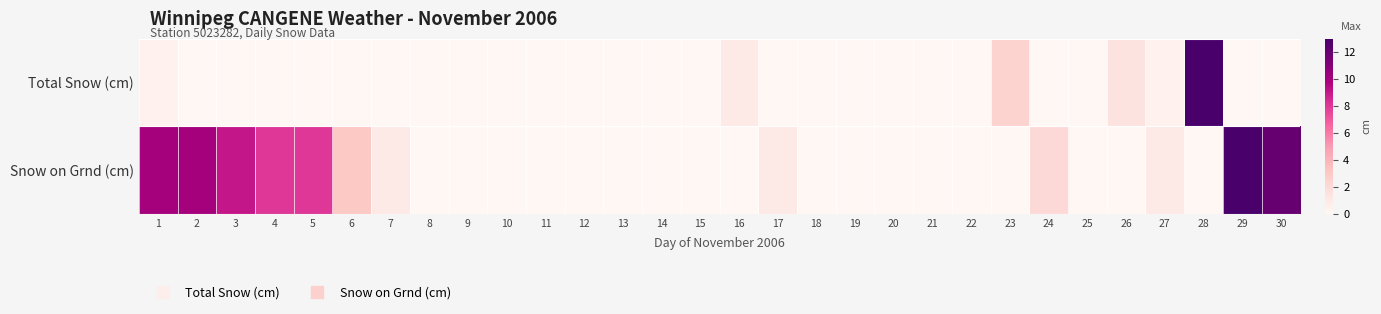

Which has a higher value, 18 or 28?

28